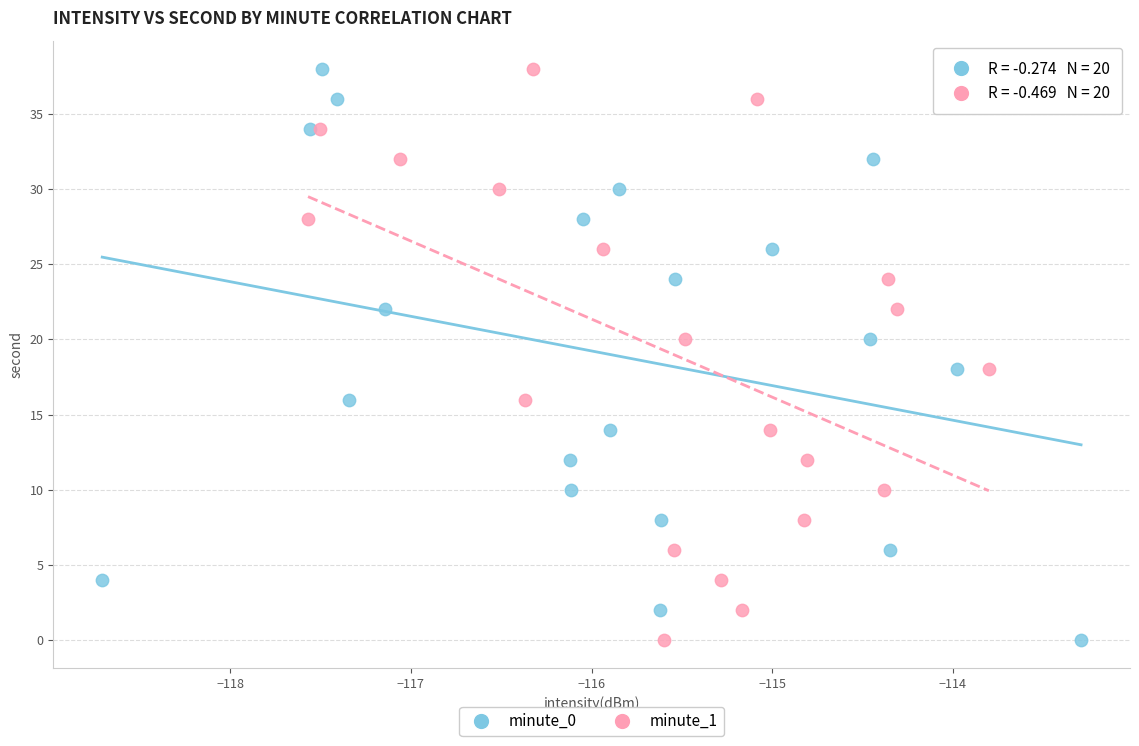

What are all the series names shown in the legend?

minute_0, minute_1